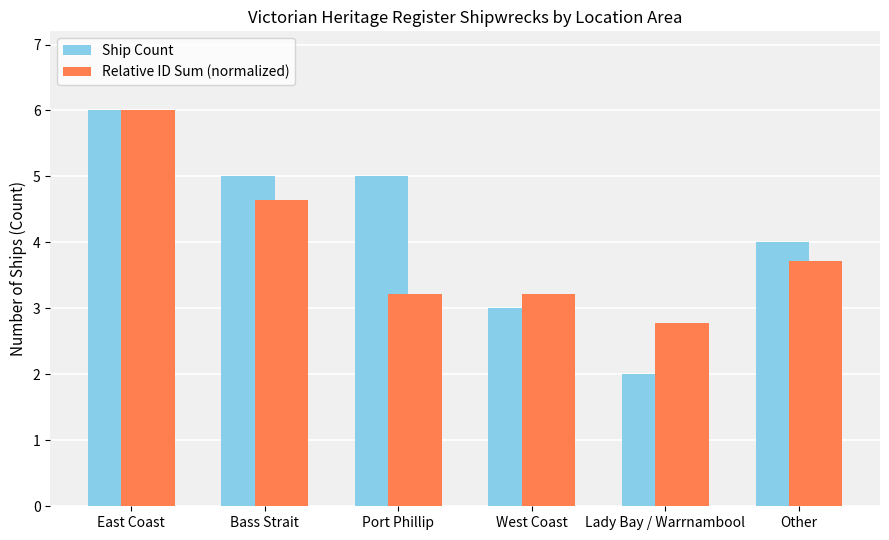

At Other, list the series in order from smallest to largest.

Relative ID Sum (normalized), Ship Count